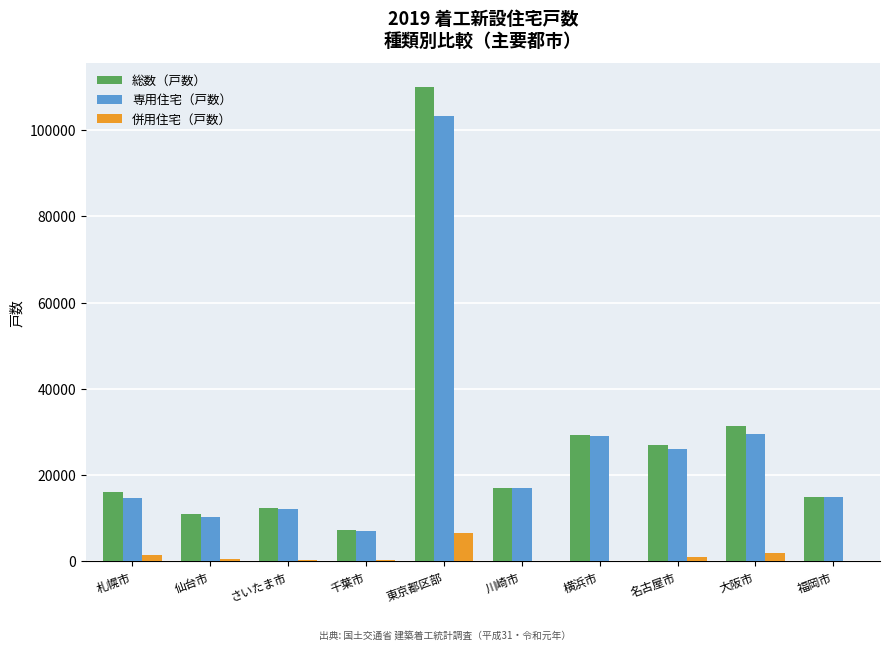

At which label is 併用住宅（戸数） closest to 3261?

大阪市